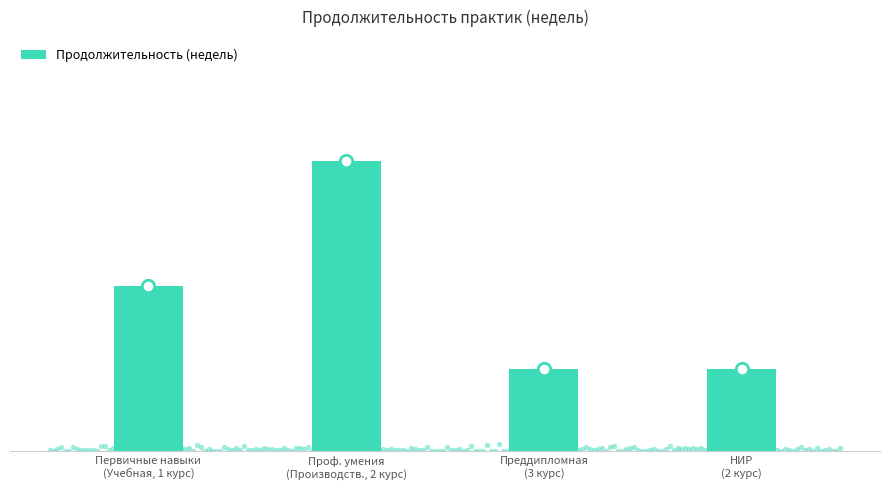

What is the change in value from Первичные навыки
(Учебная, 1 курс) to НИР
(2 курс)?

-4